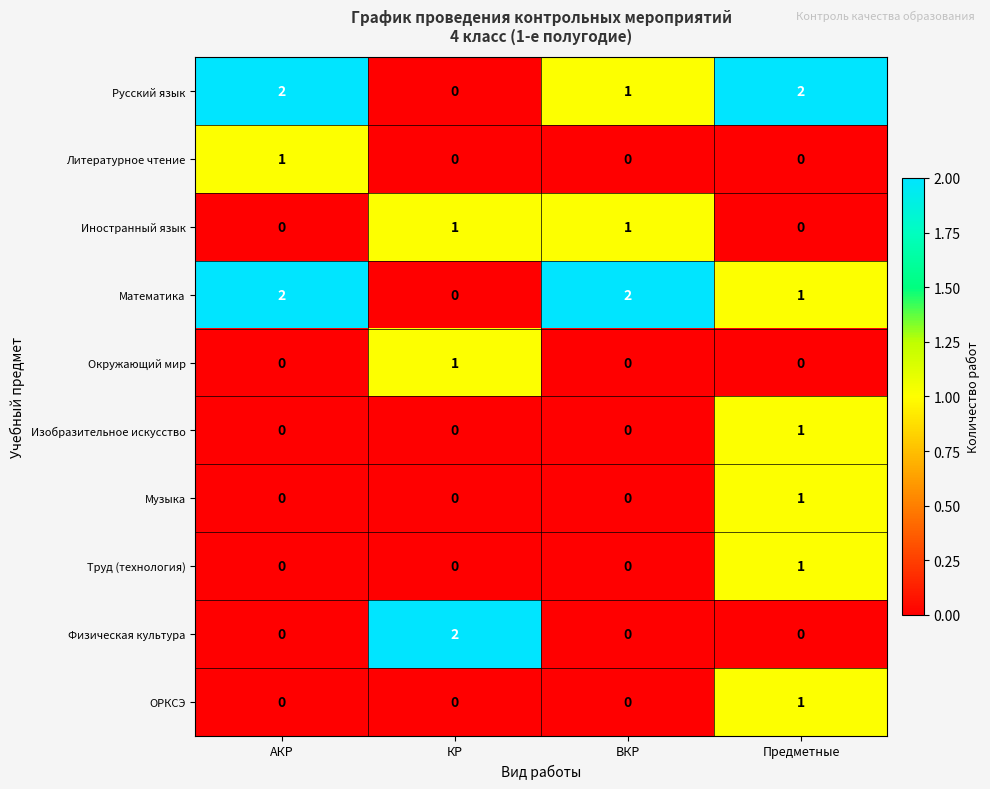

How many data points in Окружающий мир are above 0?

1